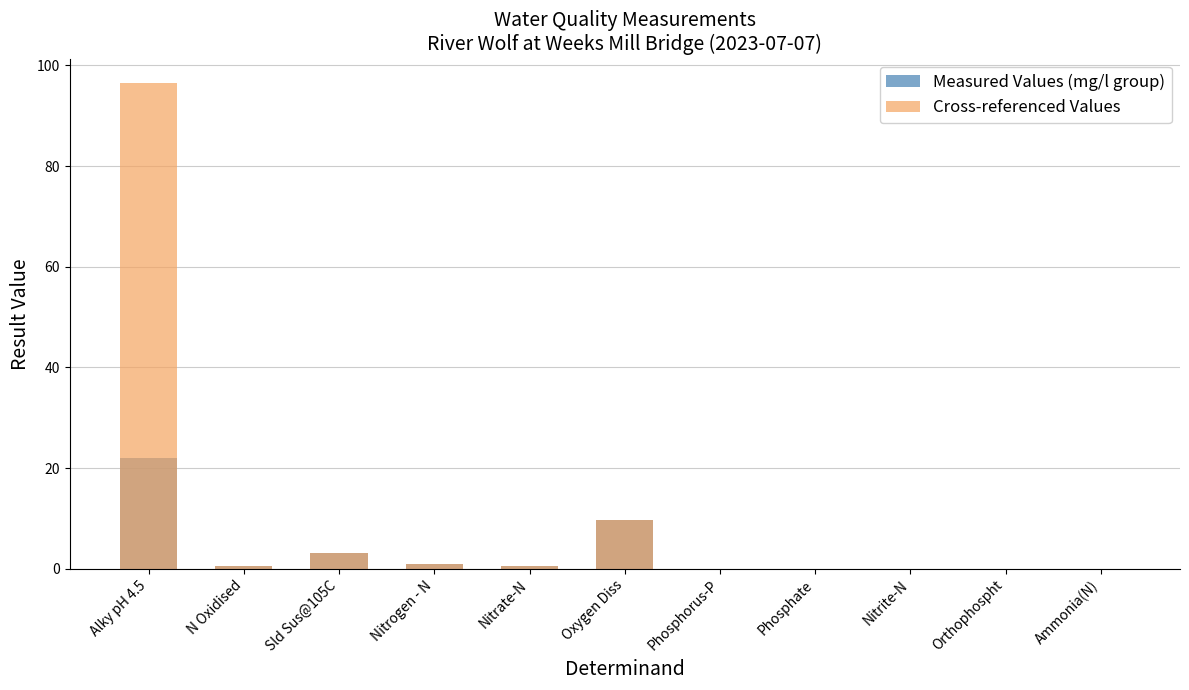

Is it true that Measured Values (mg/l group) equals 0.0 at Phosphate?

False